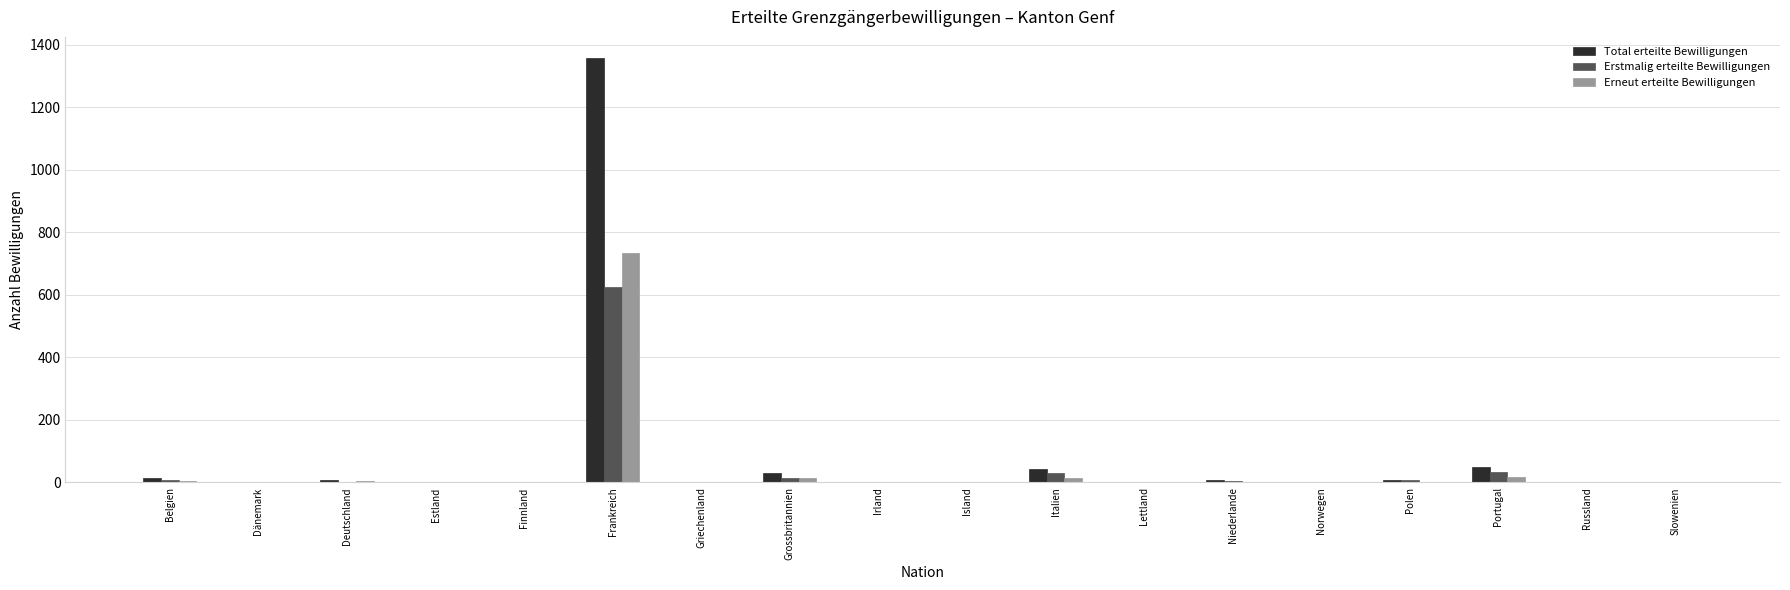

At which category is the sum across all series the highest?

Frankreich